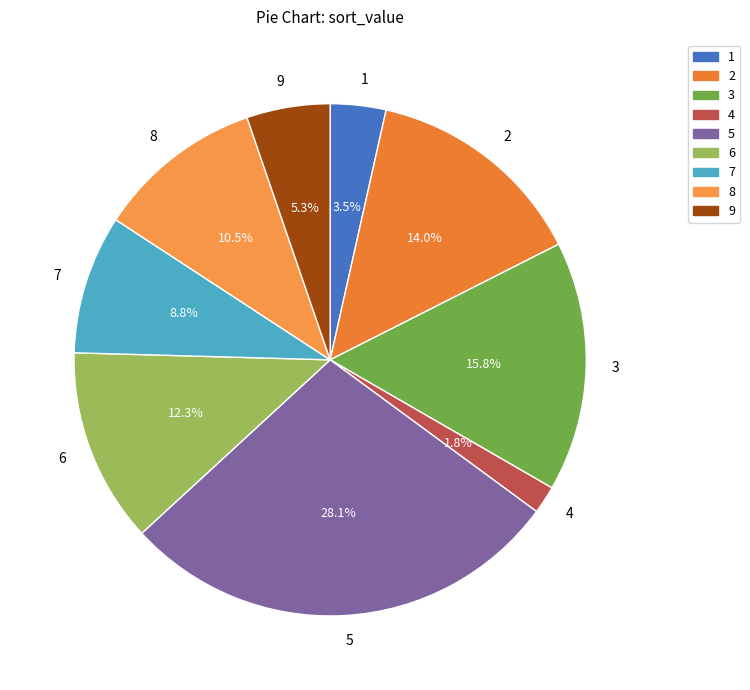

Is there a majority slice in this chart?

No